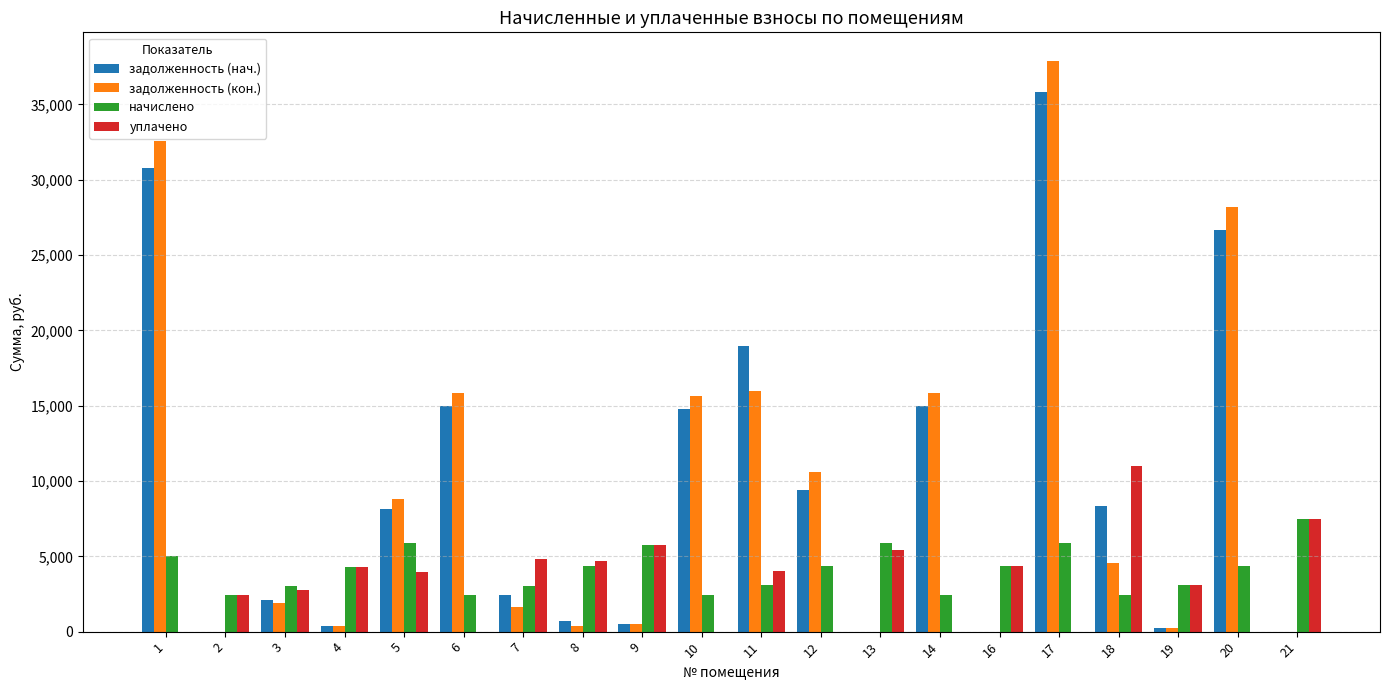

Is it true that уплачено equals 0.0 at 17?

True